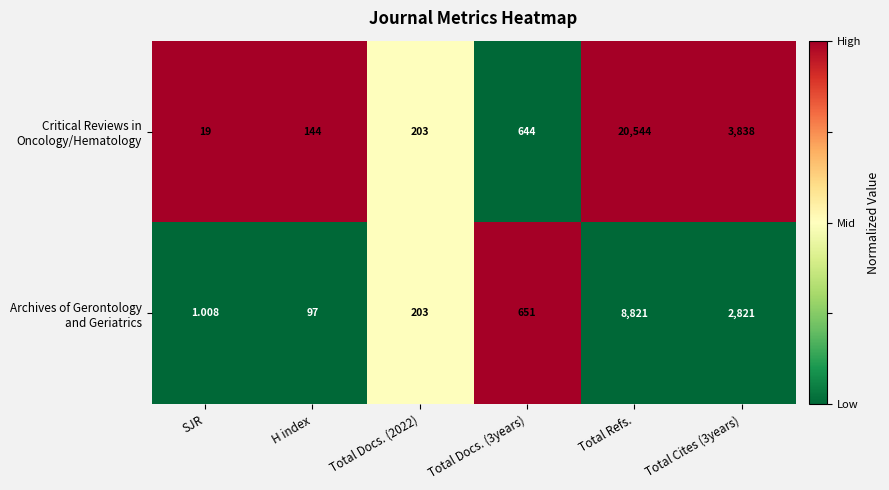

At which category is the sum across all series the highest?

Total Refs.